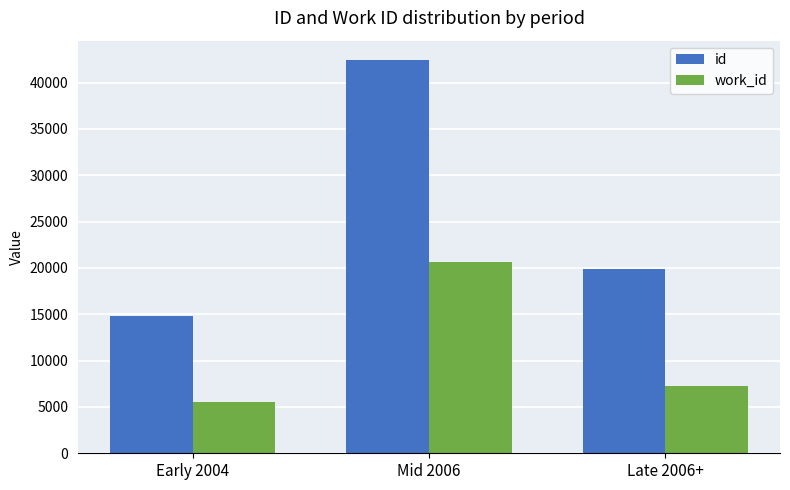

What is the smallest value displayed?

5515